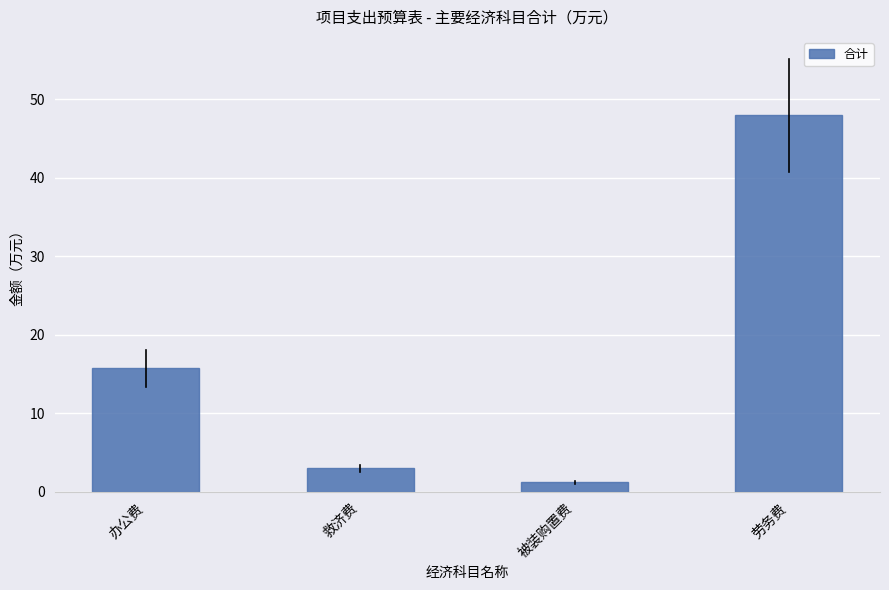

Are the bars grouped side by side (vs. stacked)?

No